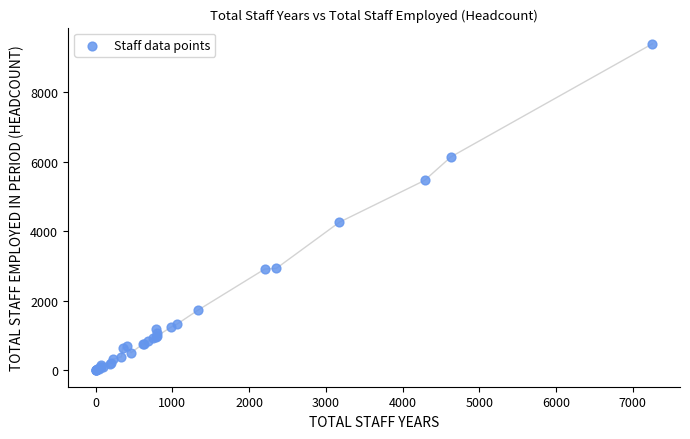

What Y value in the scatter plot is closest to 4692?

4260